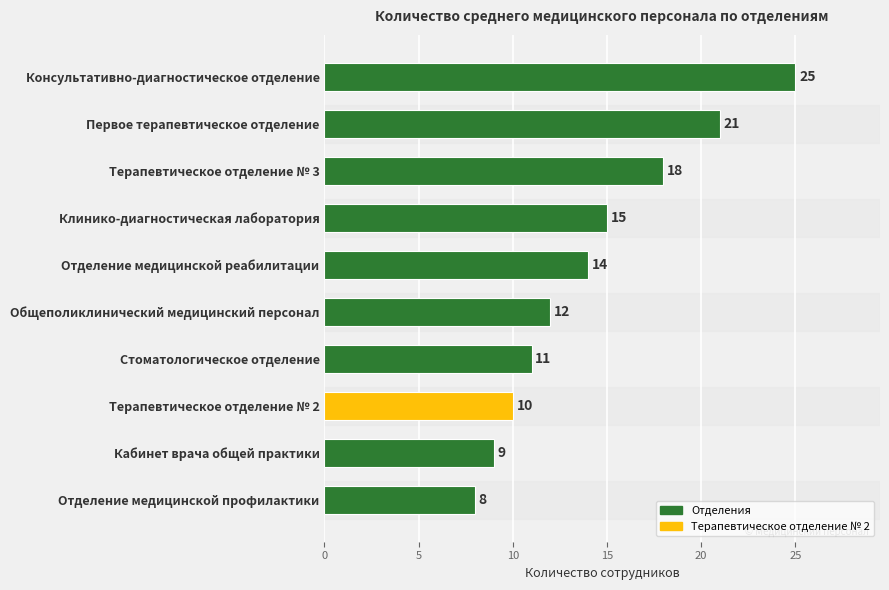

Rank the categories by value from highest to lowest.

Консультативно-диагностическое отделение, Первое терапевтическое отделение, Терапевтическое отделение № 3, Клинико-диагностическая лаборатория, Отделение медицинской реабилитации, Общеполиклинический медицинский персонал, Стоматологическое отделение, Терапевтическое отделение № 2, Кабинет врача общей практики, Отделение медицинской профилактики